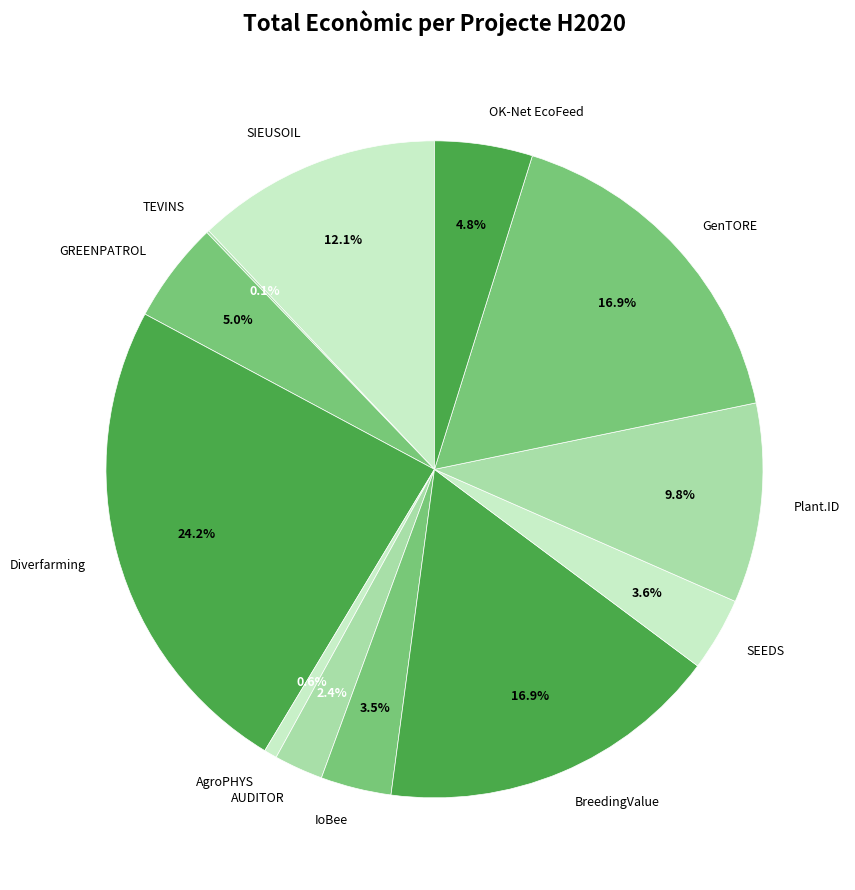

Which category has the biggest portion of the pie?

Diverfarming